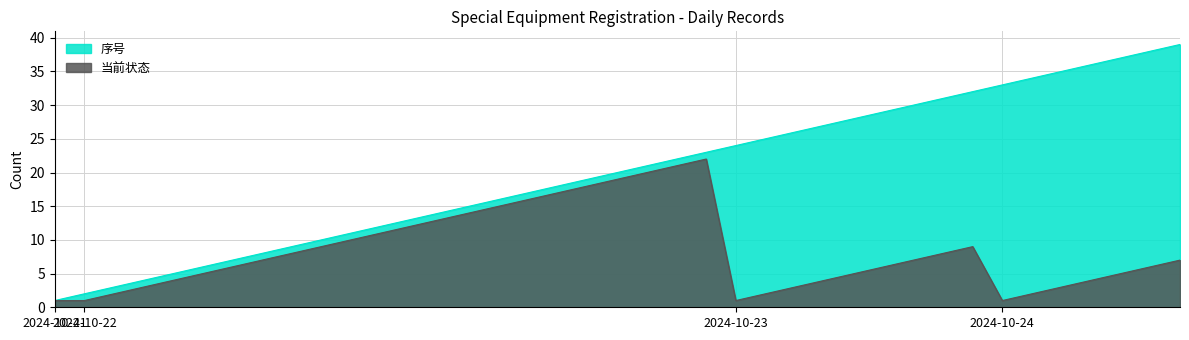

What is the value of the 35th point from the left?

33